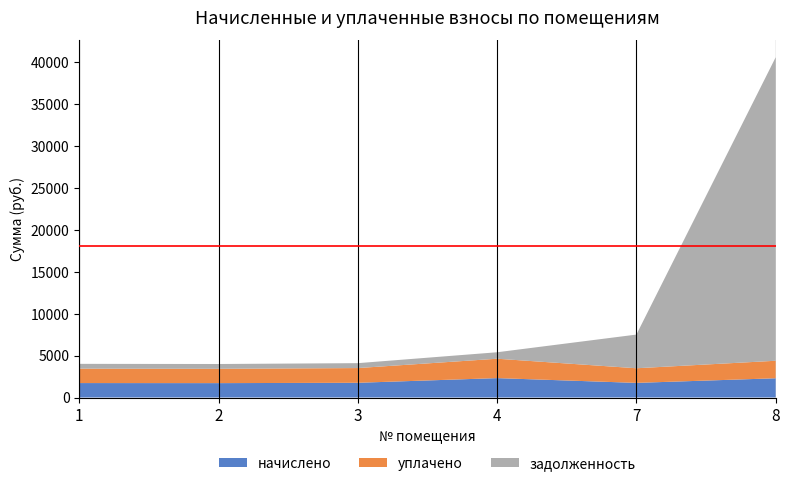

Reading left to right, what are all the values shown in this chart?

начислено: 1=1723.0	2=1715.7	3=1756.0	4=2313.2	7=1745.0	8=2294.9
уплачено: 1=1717.8	2=1708.7	3=1756.0	4=2313.2	7=1744.1	8=2089.2
задолженность: 1=574.3	2=571.9	3=585.3	4=771.1	7=4016.8	8=36200.6